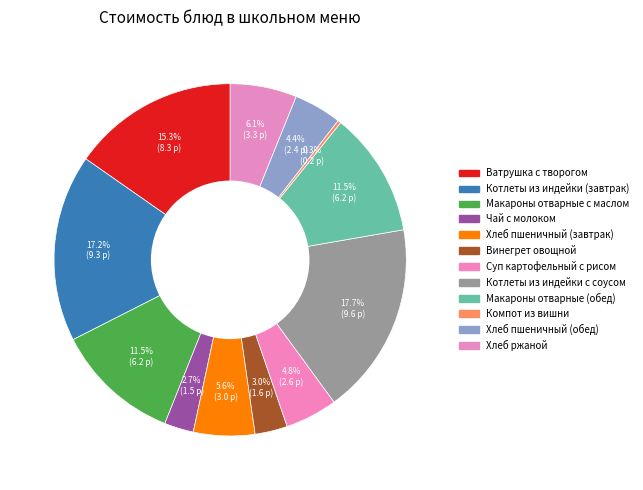

Between Котлеты из индейки с соусом and Хлеб пшеничный (завтрак), which is larger?

Котлеты из индейки с соусом